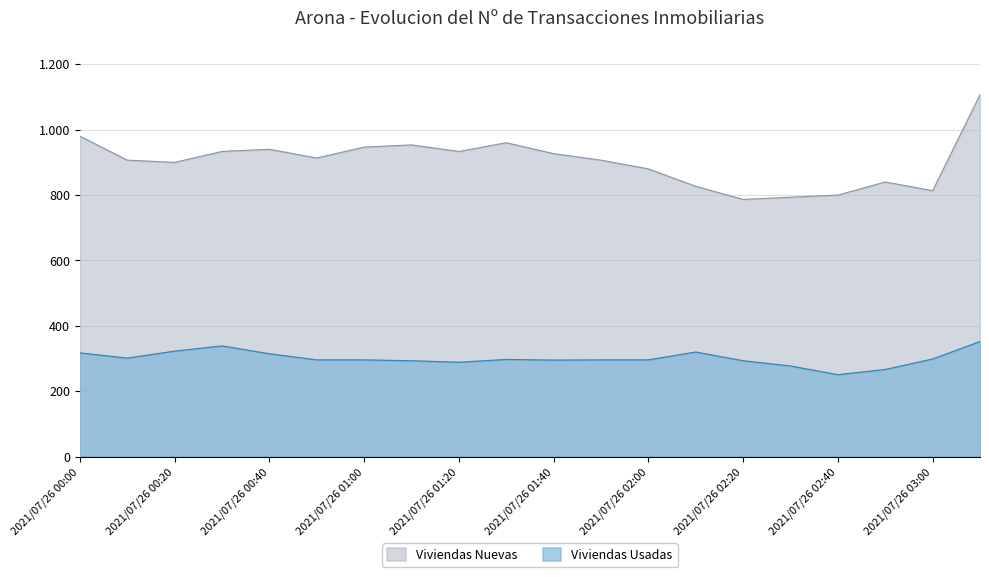

What are all the series names shown in the legend?

Viviendas Nuevas, Viviendas Usadas